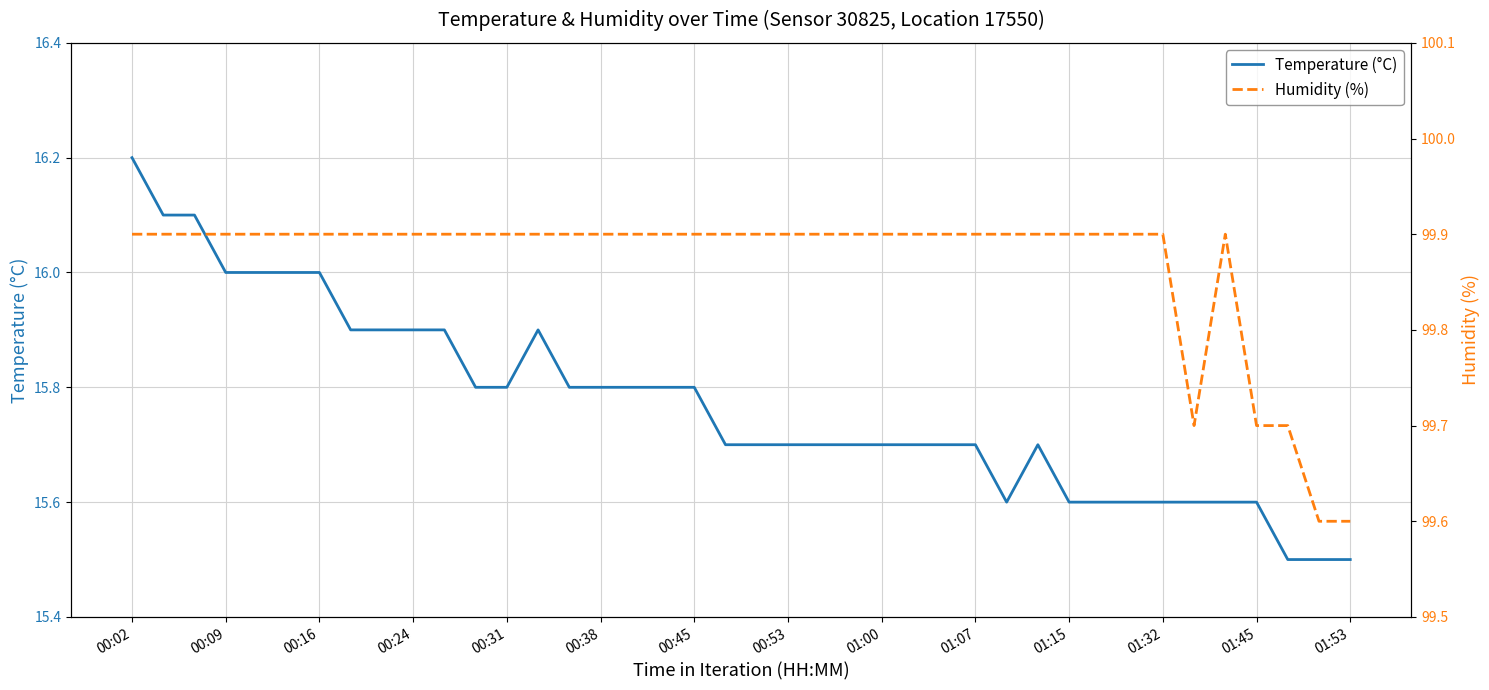

List the series in order of their overall mean, highest first.

Humidity (%), Temperature (°C)